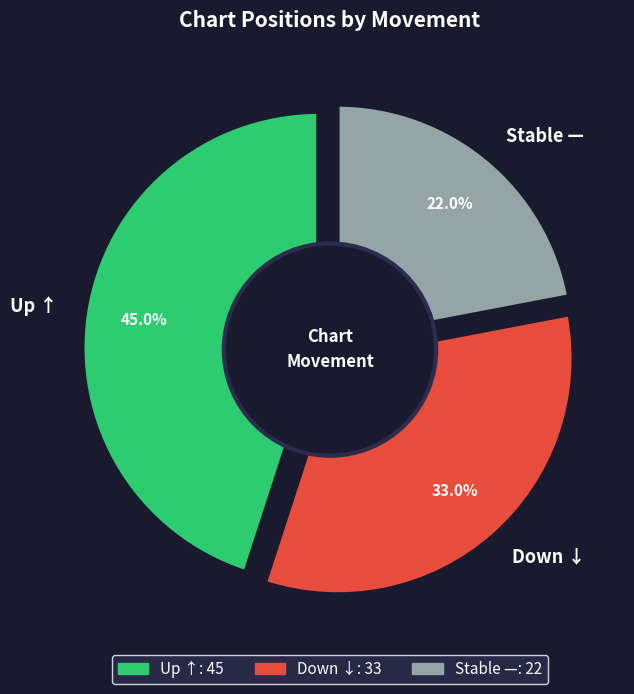

How many slices are in this pie chart?

3